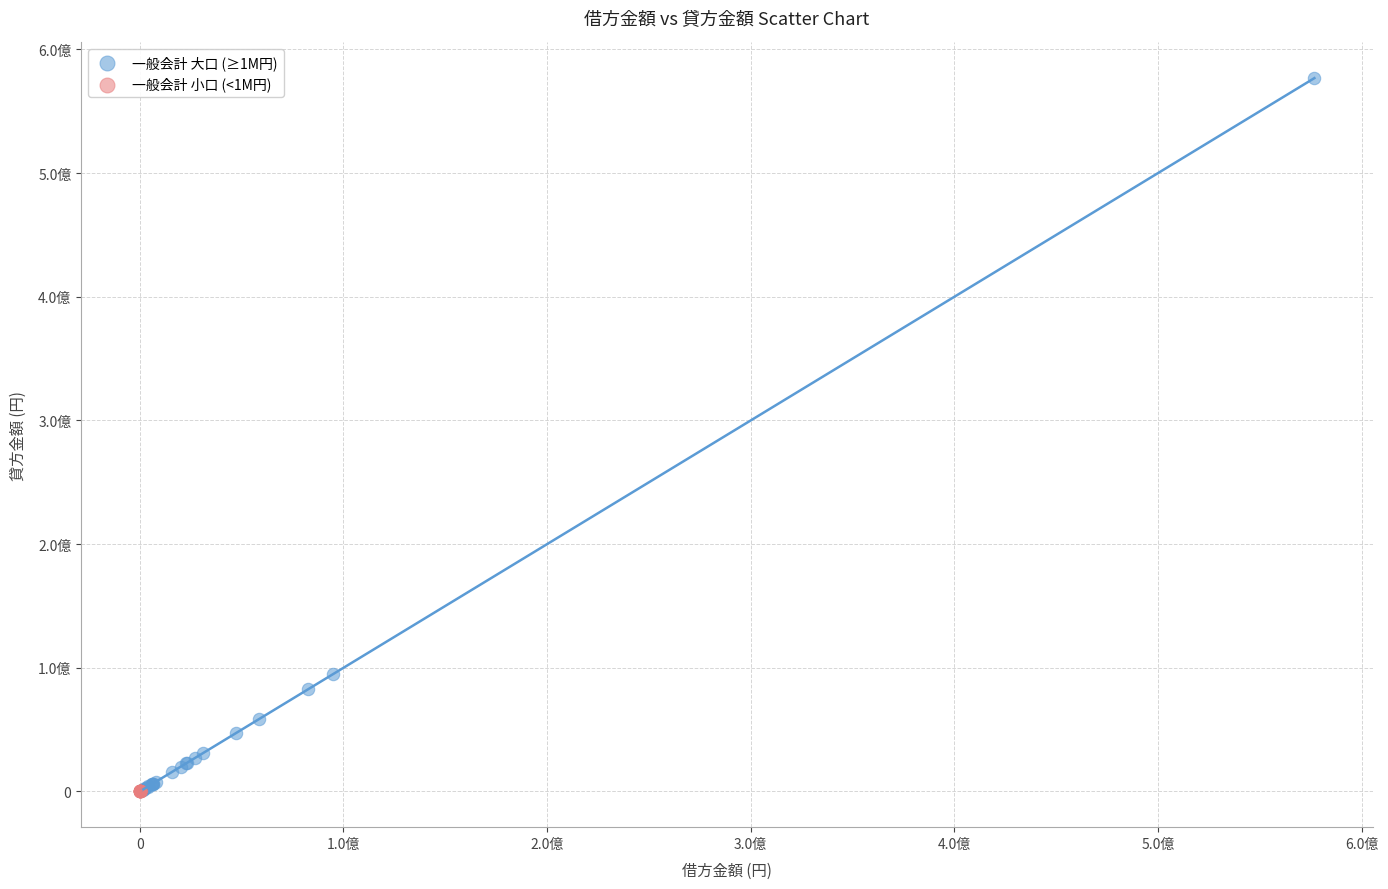

What are all the series names shown in the legend?

一般会計 大口 (≥1M円), 一般会計 小口 (<1M円)